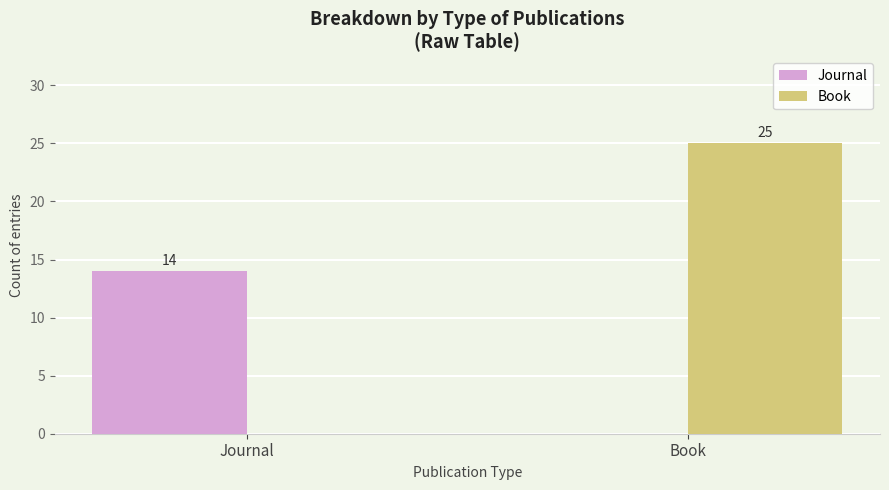

What is the spread (max minus min) of values at Journal?

14